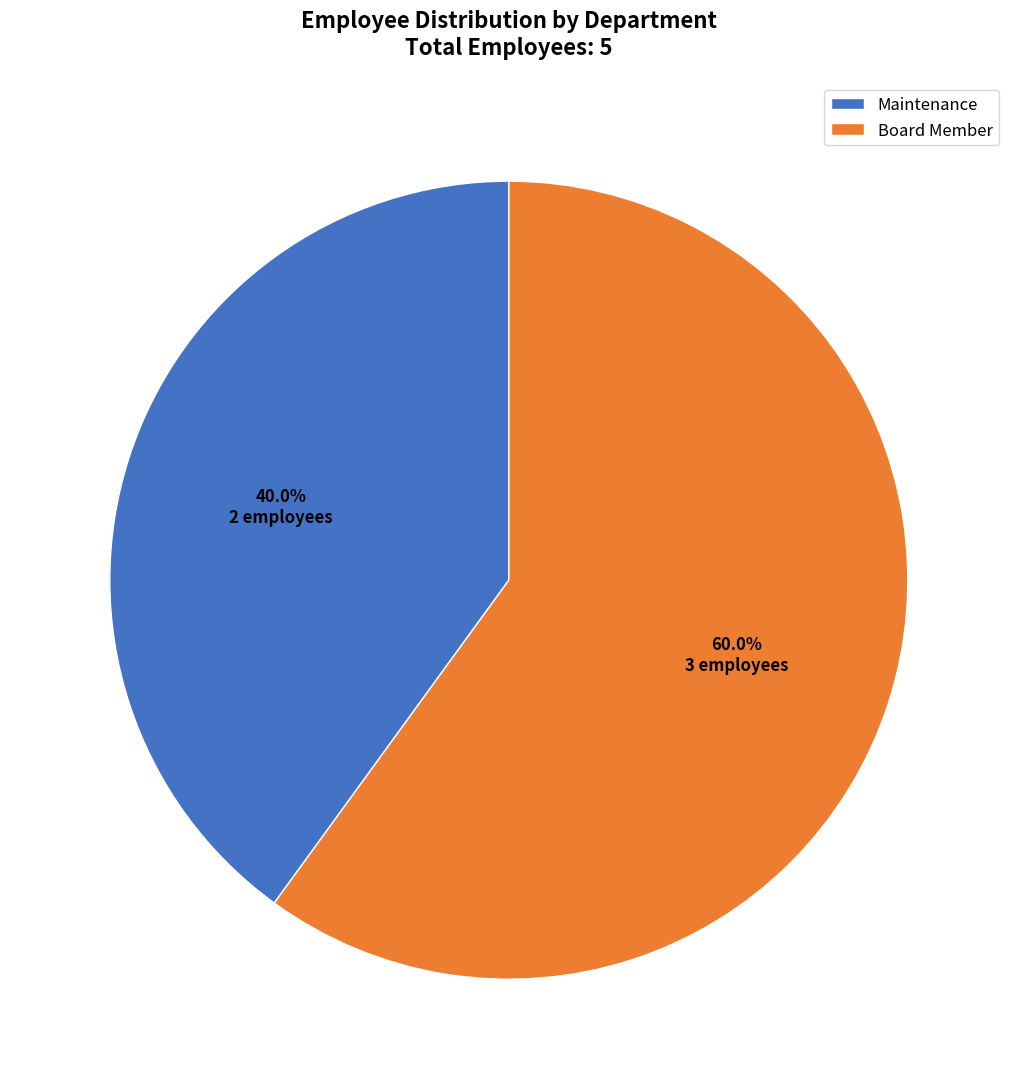

Combined, what portion of the pie is Board Member and Maintenance?

100.0%